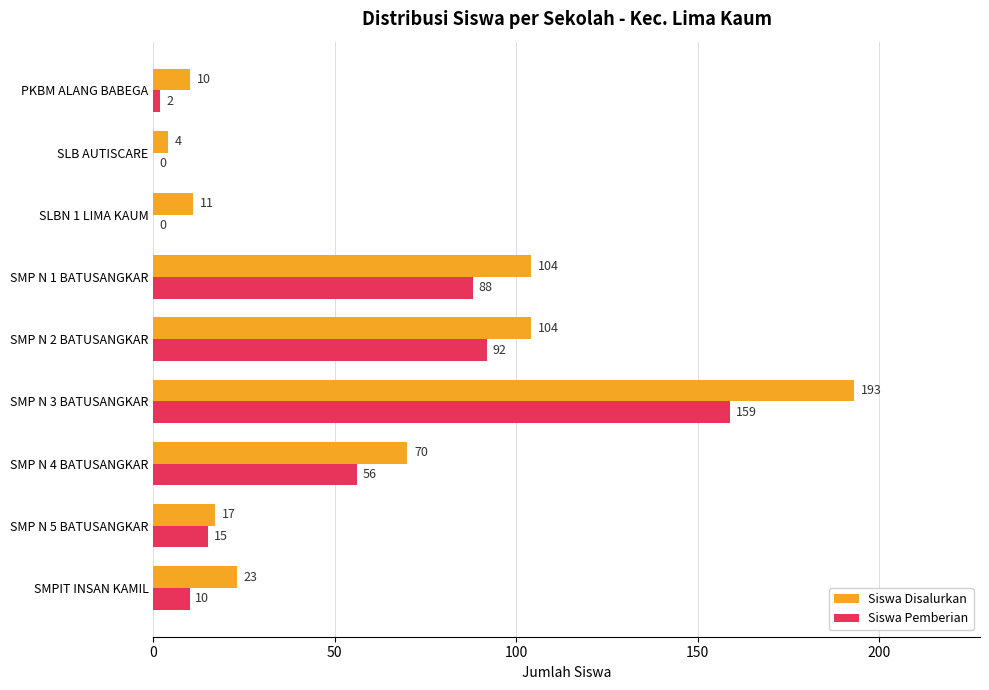

What is the sum of all Siswa Disalurkan values?

536